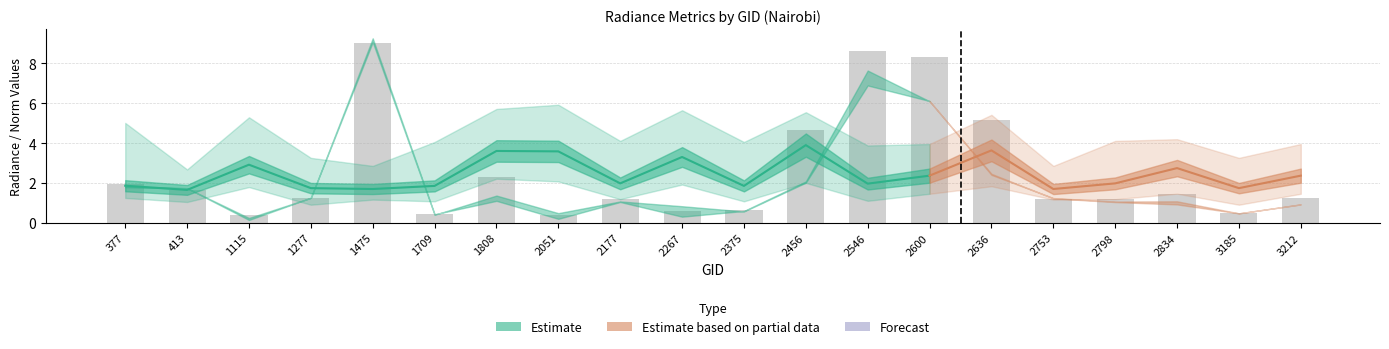

What is the greatest value displayed?

9.3